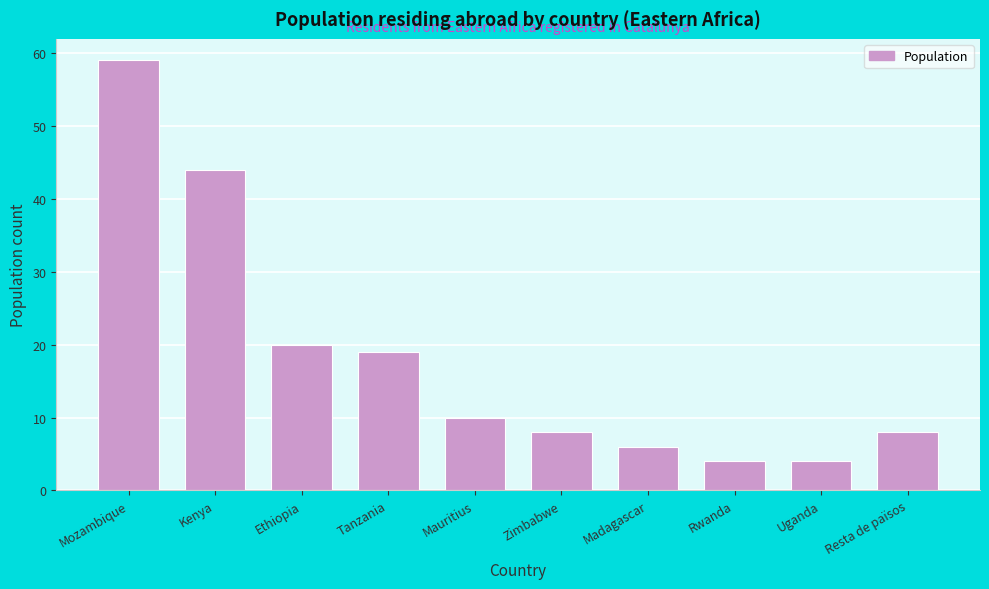

Reading left to right, extract all data points from this chart.

Mozambique=59	Kenya=44	Ethiopia=20	Tanzania=19	Mauritius=10	Zimbabwe=8	Madagascar=6	Rwanda=4	Uganda=4	Resta de països=8